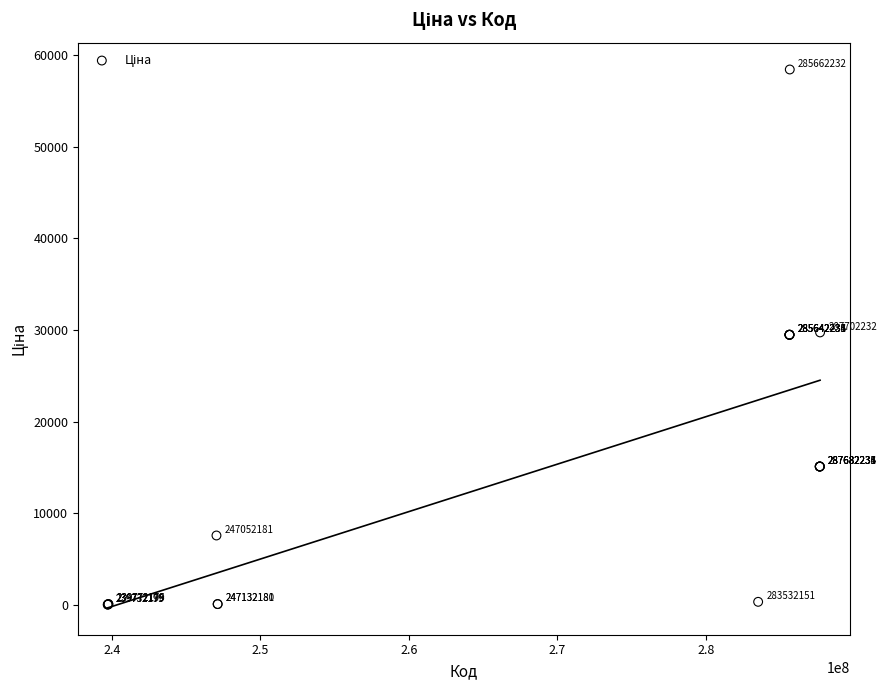

What Y value in the scatter plot is closest to 29241?

29491.5